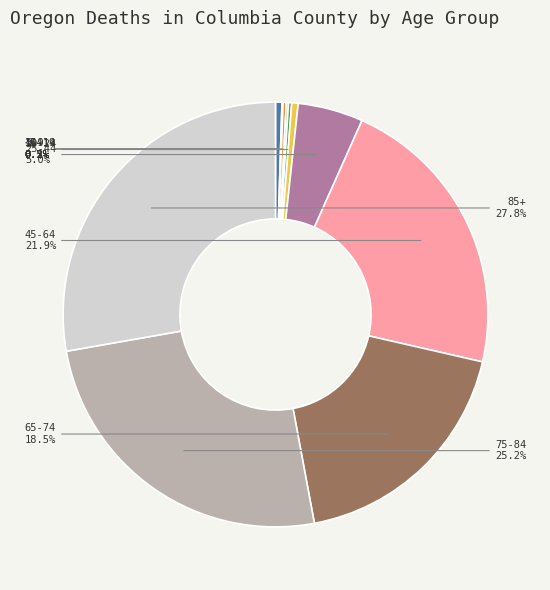

Does 75-84 represent more than half of the total?

No